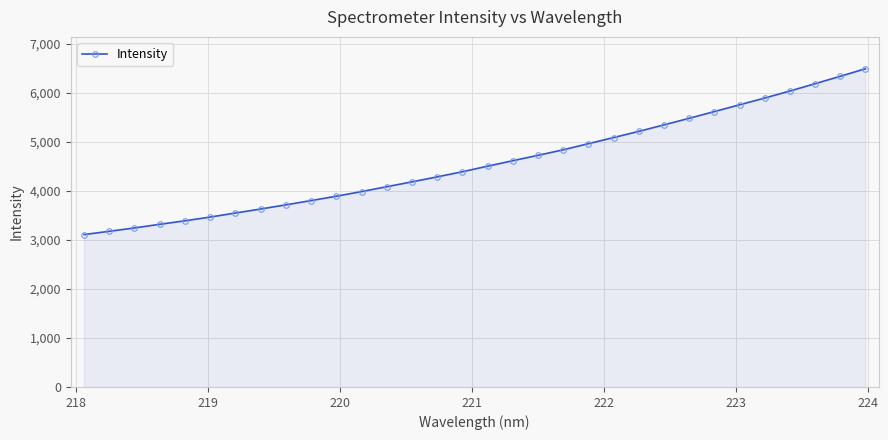

Reading left to right, list all the values displayed in this chart.

3108.6	3175.2	3244.0	3318.2	3389.3	3465.7	3548.4	3629.9	3714.8	3801.7	3890.9	3985.3	4084.4	4183.7	4285.3	4390.2	4503.2	4615.3	4724.8	4837.6	4962.7	5086.9	5213.7	5345.9	5480.1	5617.3	5755.6	5893.5	6036.7	6186.3	6336.7	6491.5